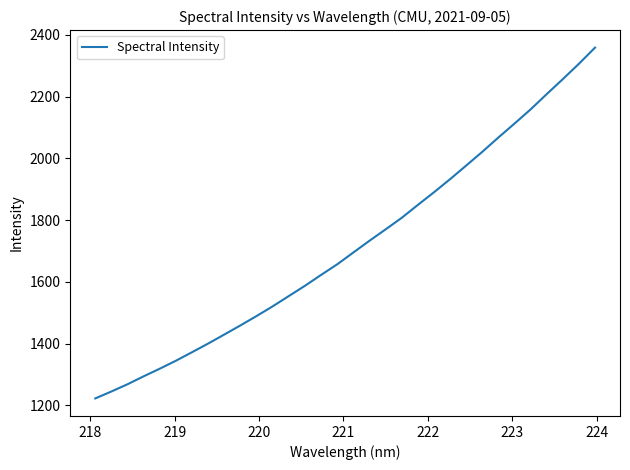

What is the minimum value shown in the chart?

1222.2